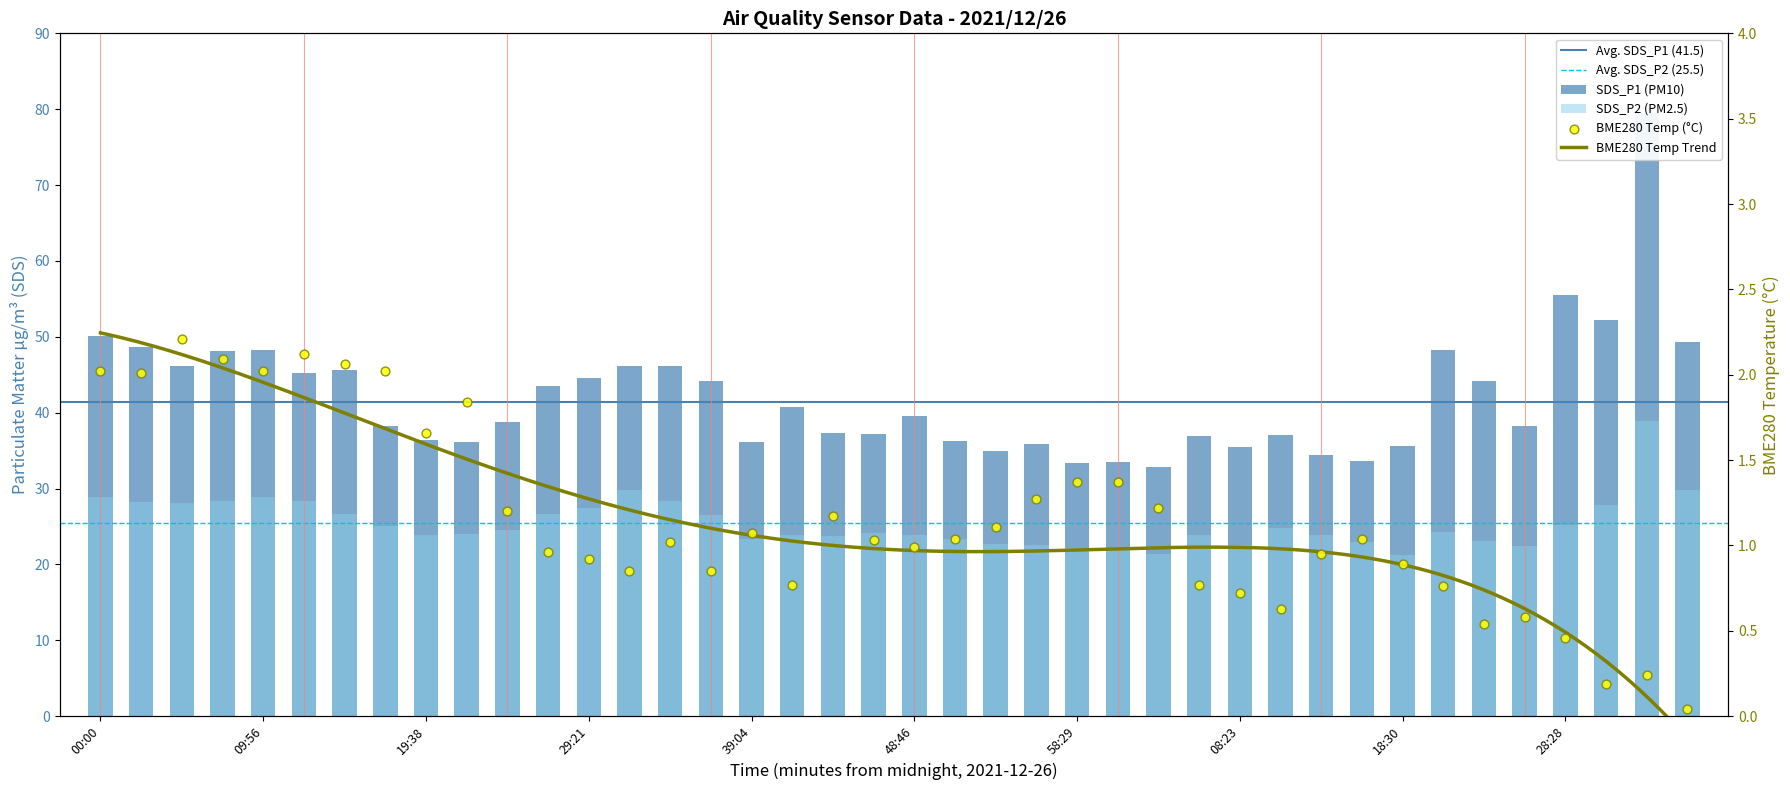

Which series has the largest total across all categories?

SDS_P1